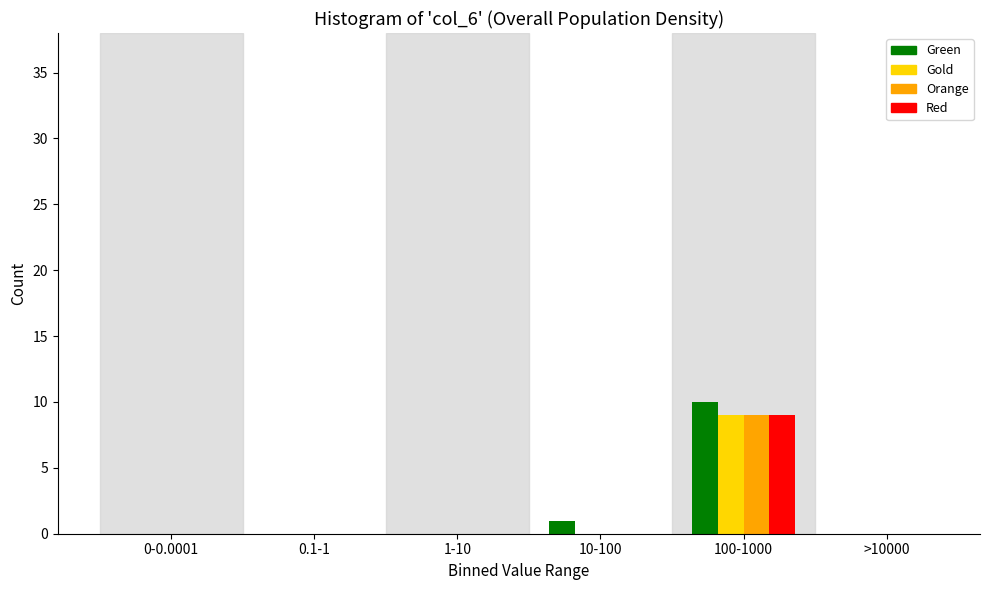

Reading left to right, transcribe all the data shown in this chart.

Green: 0-0.0001=0	0.1-1=0	1-10=0	10-100=1	100-1000=10	>10000=0
Gold: 0-0.0001=0	0.1-1=0	1-10=0	10-100=0	100-1000=9	>10000=0
Orange: 0-0.0001=0	0.1-1=0	1-10=0	10-100=0	100-1000=9	>10000=0
Red: 0-0.0001=0	0.1-1=0	1-10=0	10-100=0	100-1000=9	>10000=0